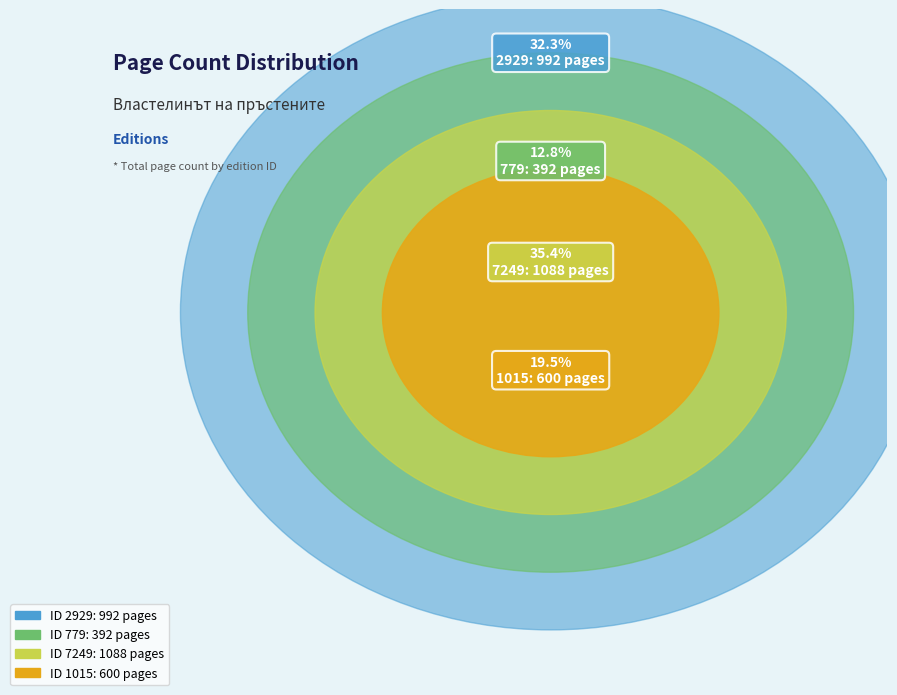

Does 1015 account for over 50% of the chart?

No